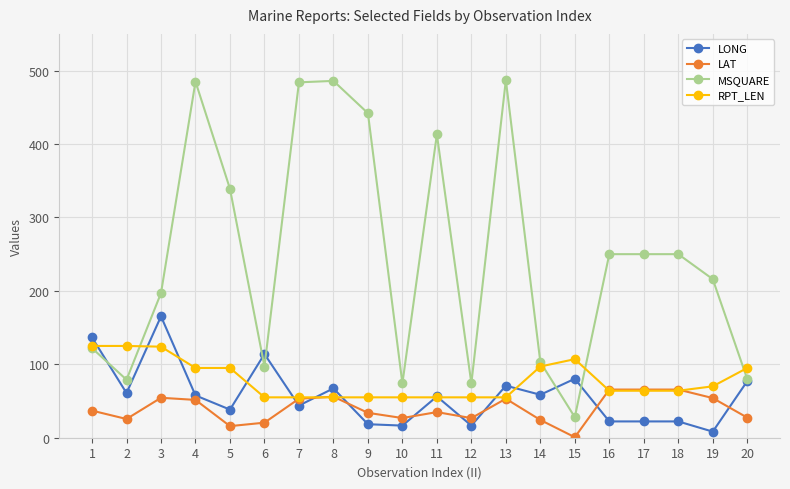

Rank the series by their maximum value, from highest to lowest.

MSQUARE, LONG, RPT_LEN, LAT